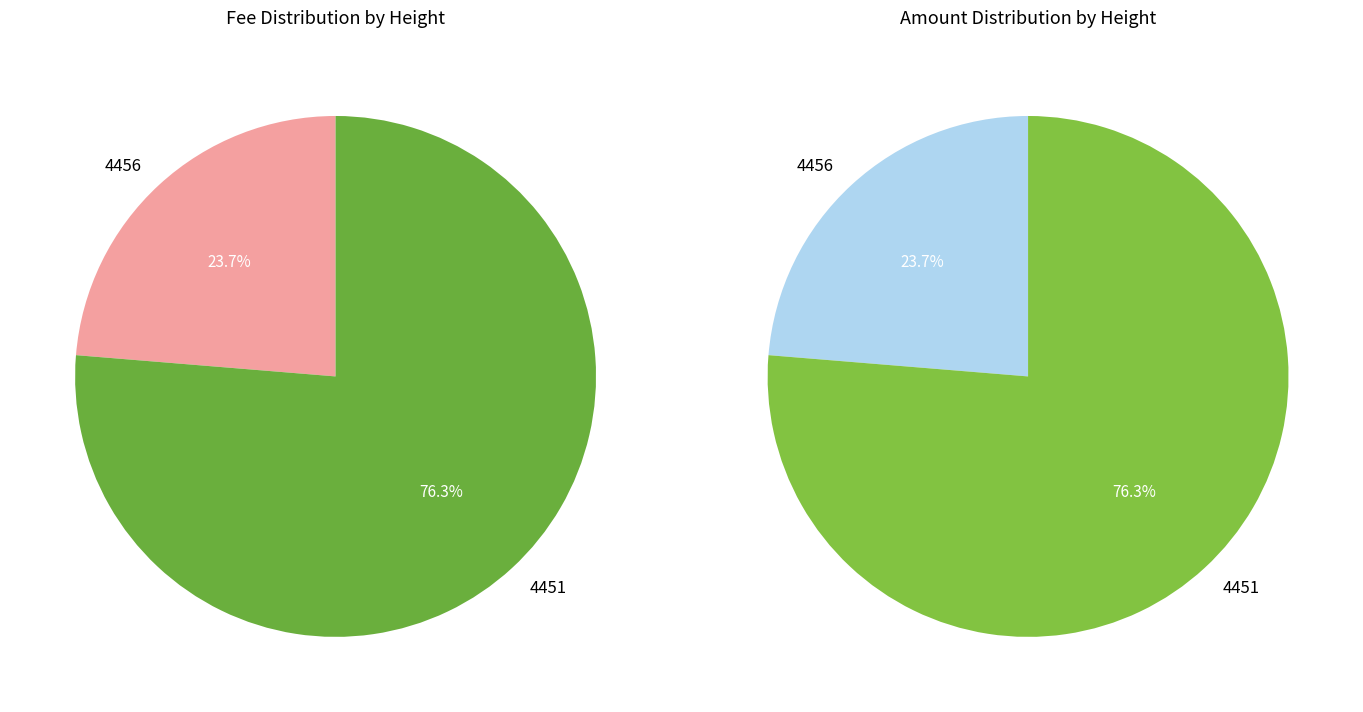

To the nearest percent, what is the combined percentage of 4456 and 4451?

100%